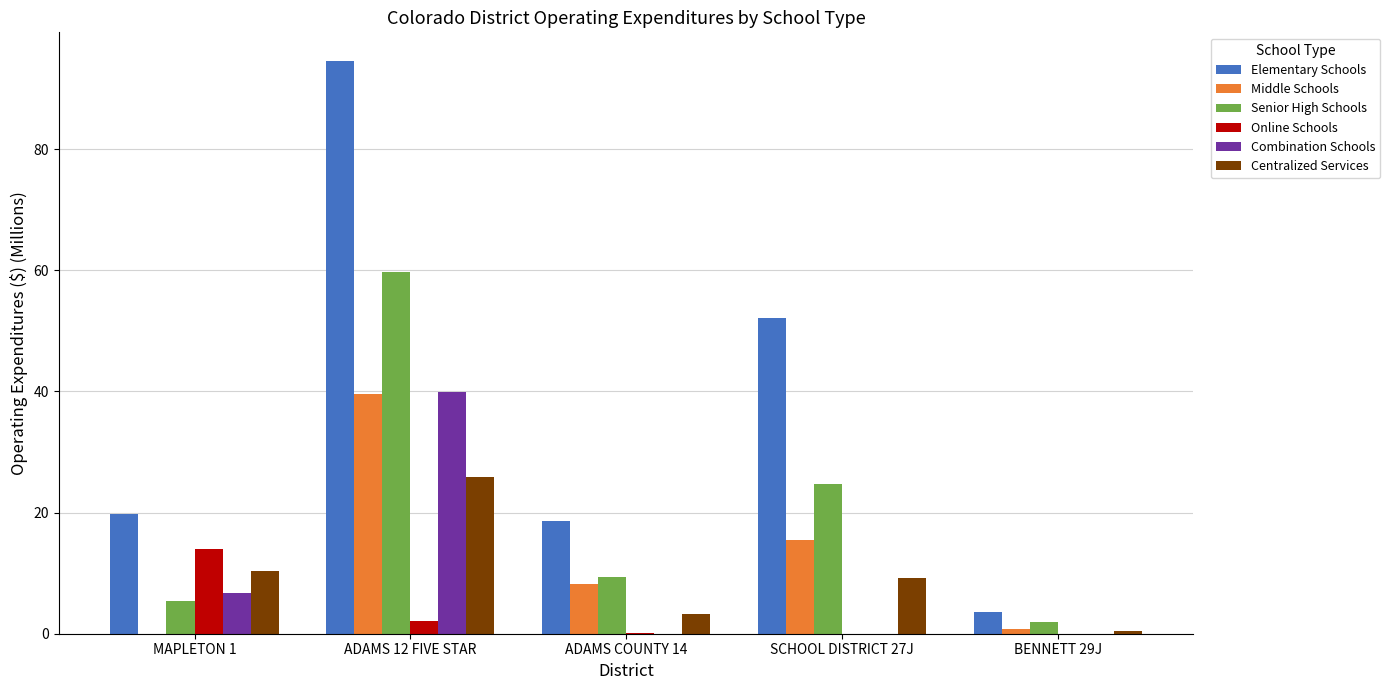

Which series has the largest total across all categories?

Elementary Schools